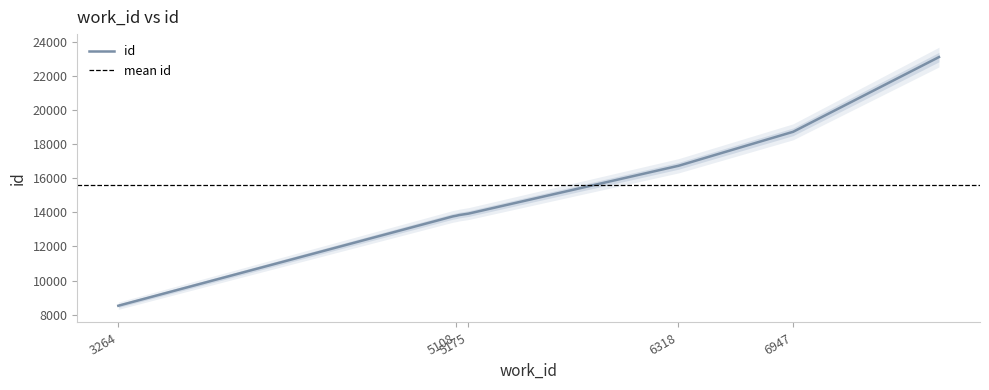

True or false: the data has more than 1 interior local peaks.

False